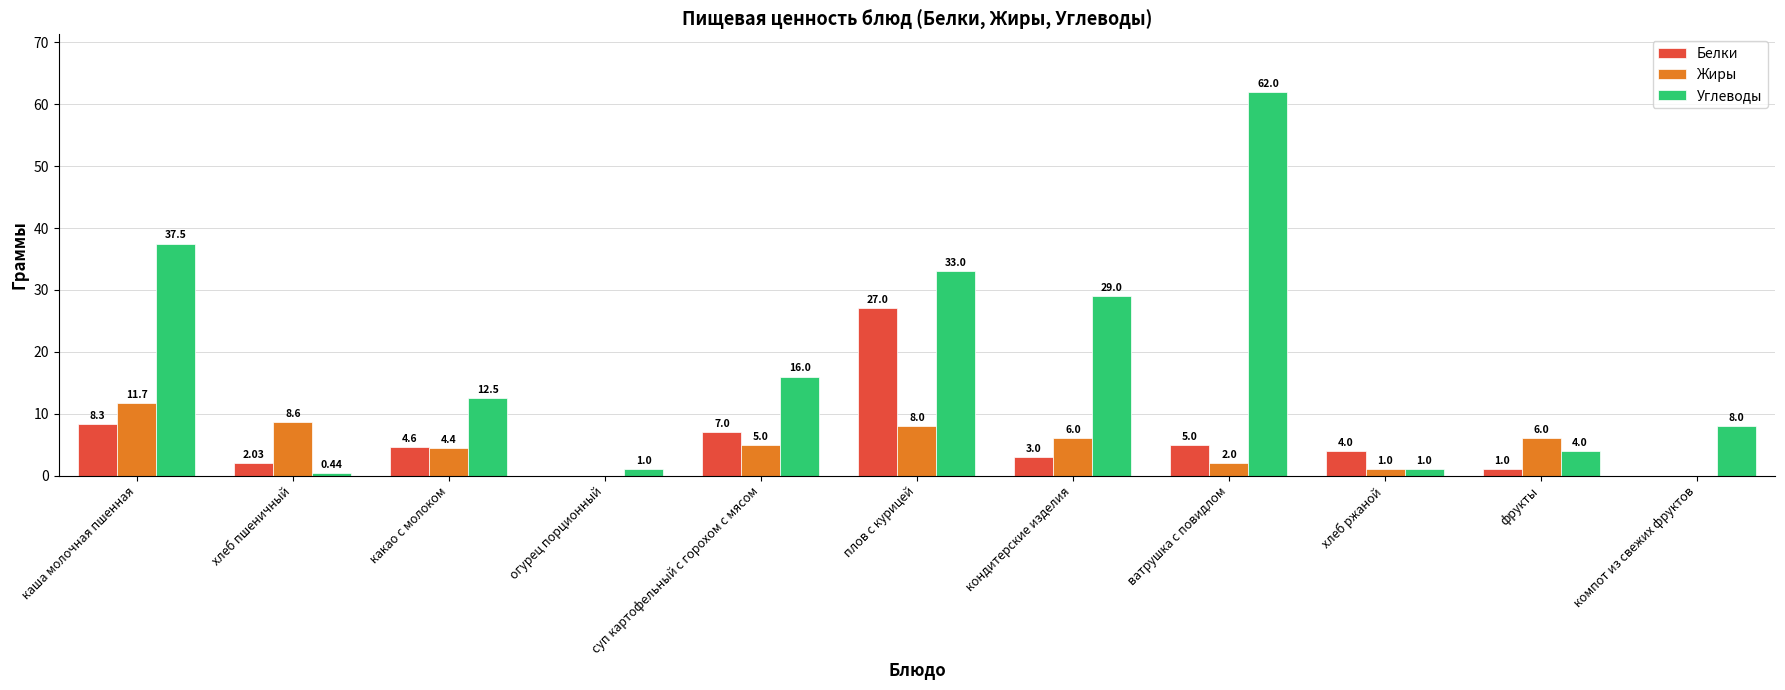

Which series changed the most between огурец порционный and суп картофельный с горохом с мясом?

Углеводы